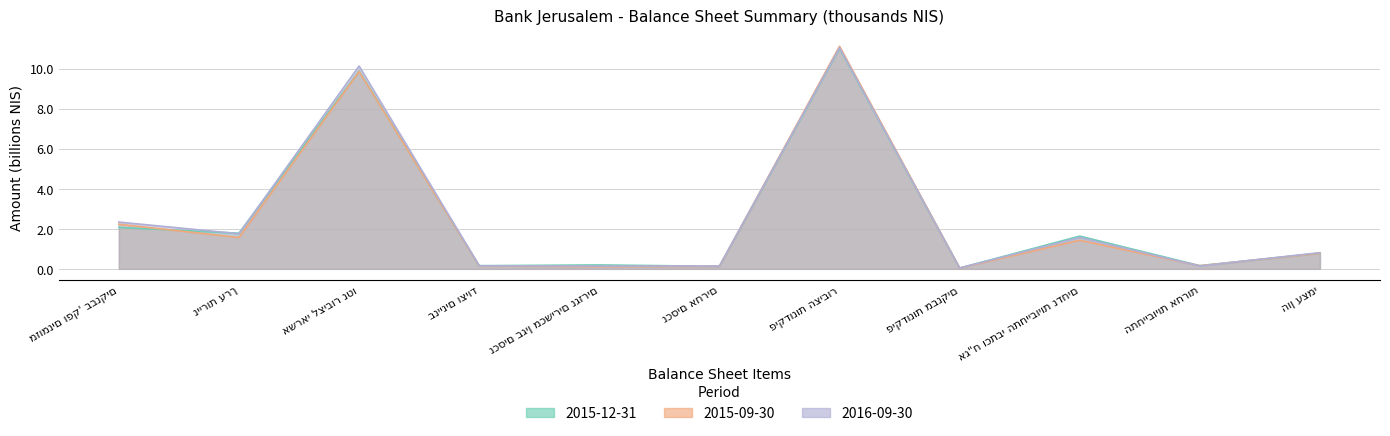

Which has a higher value, נכסים בגין מכשירים נגזרים or התחייבויות אחרות?

נכסים בגין מכשירים נגזרים